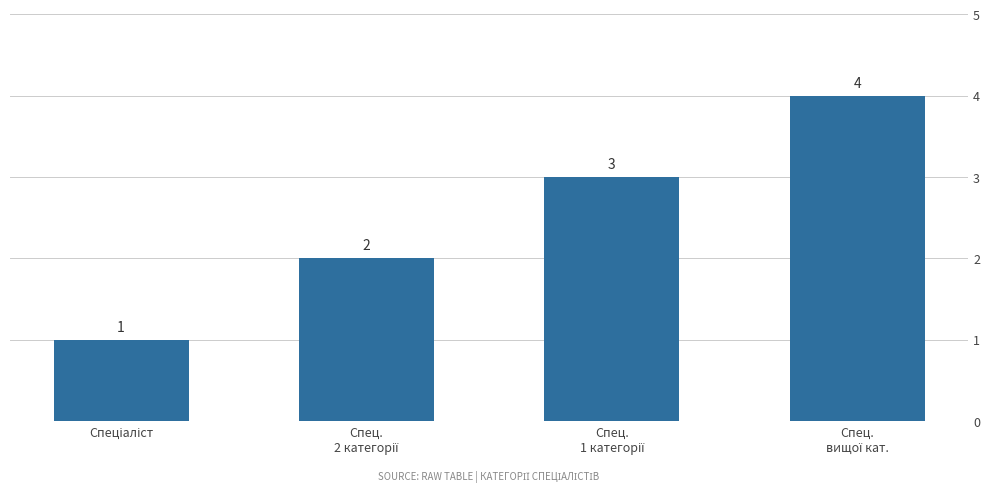

What is the sum of all values?

10